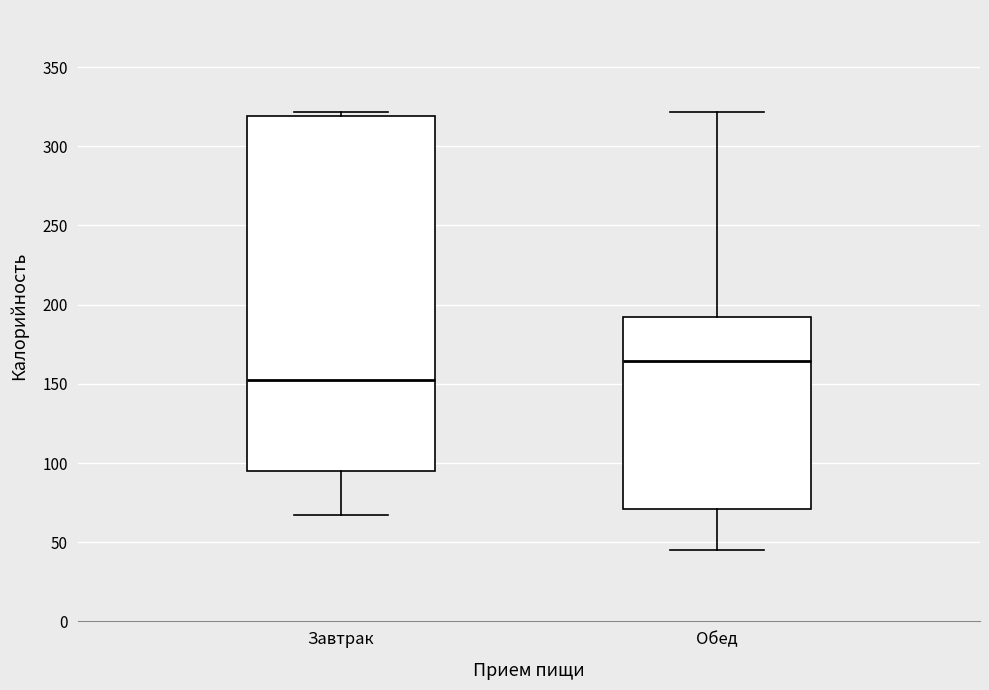

Where does the median line of the box for Завтрак sit on the y-axis? The values are not printed on the chart, so give them approximately, as read against the axis.

155